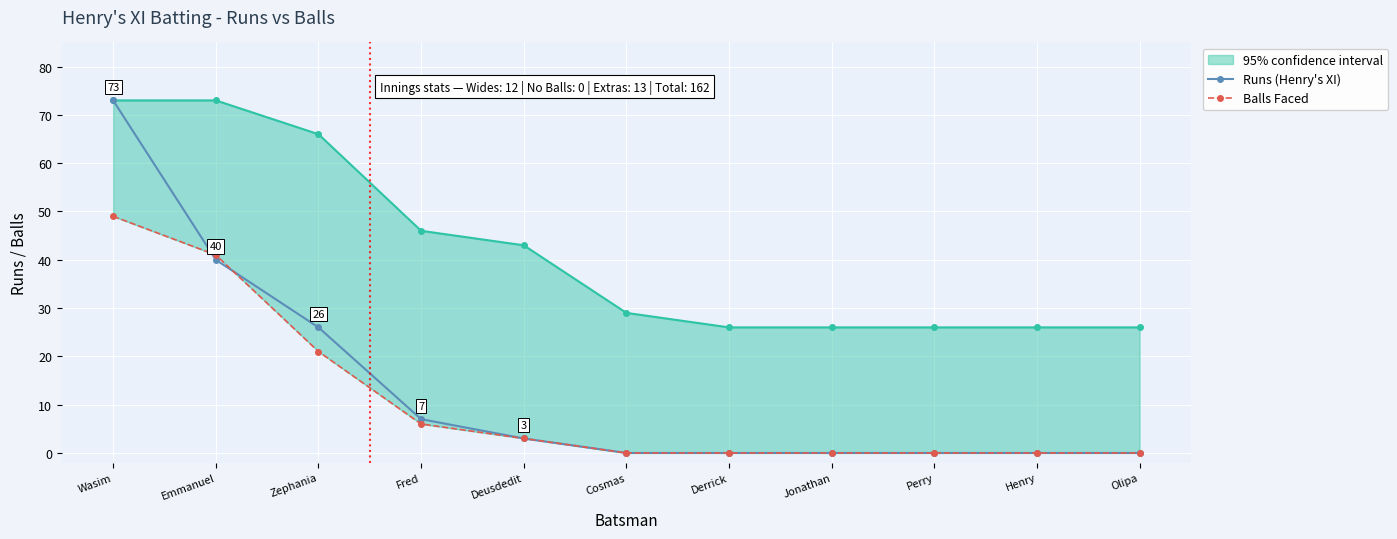

Rank the series by their maximum value, from lowest to highest.

Balls Faced, Runs (Henry's XI)